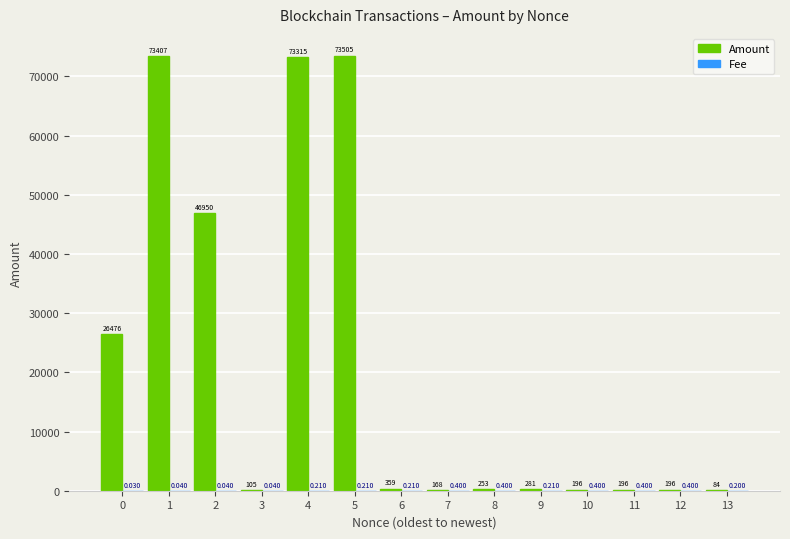

Which series has the largest total across all categories?

Amount